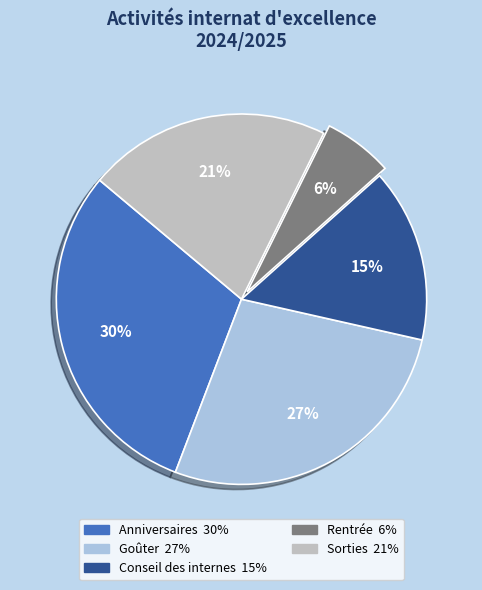

Does any single category account for the majority?

No